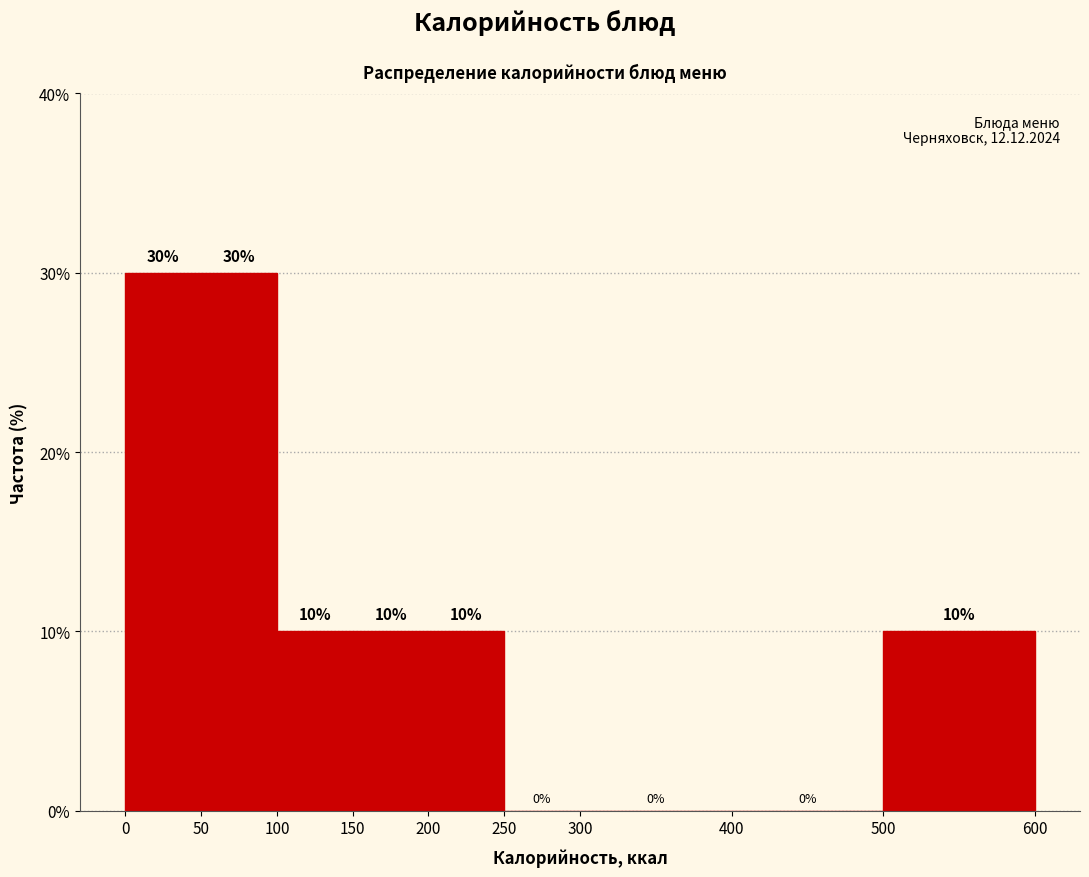

Reading left to right, list every bar in this chart as the range it spans on the x-axis followed by its height.

0 to 50: 30
50 to 100: 30
100 to 150: 10
150 to 200: 10
200 to 250: 10
250 to 300: 0
300 to 400: 0
400 to 500: 0
500 to 600: 10